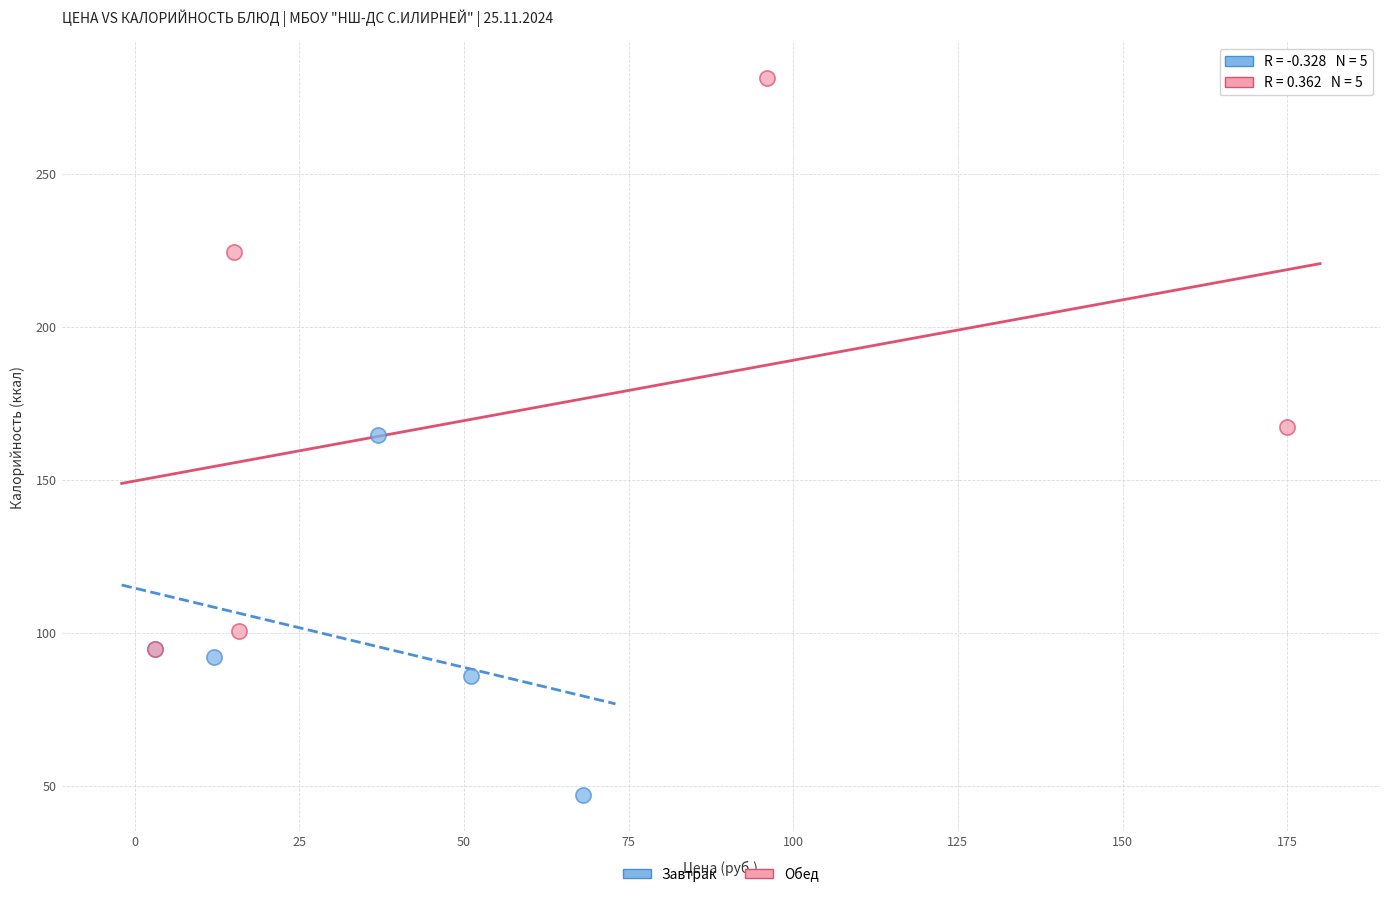

Which series reaches the maximum Y coordinate?

Обед